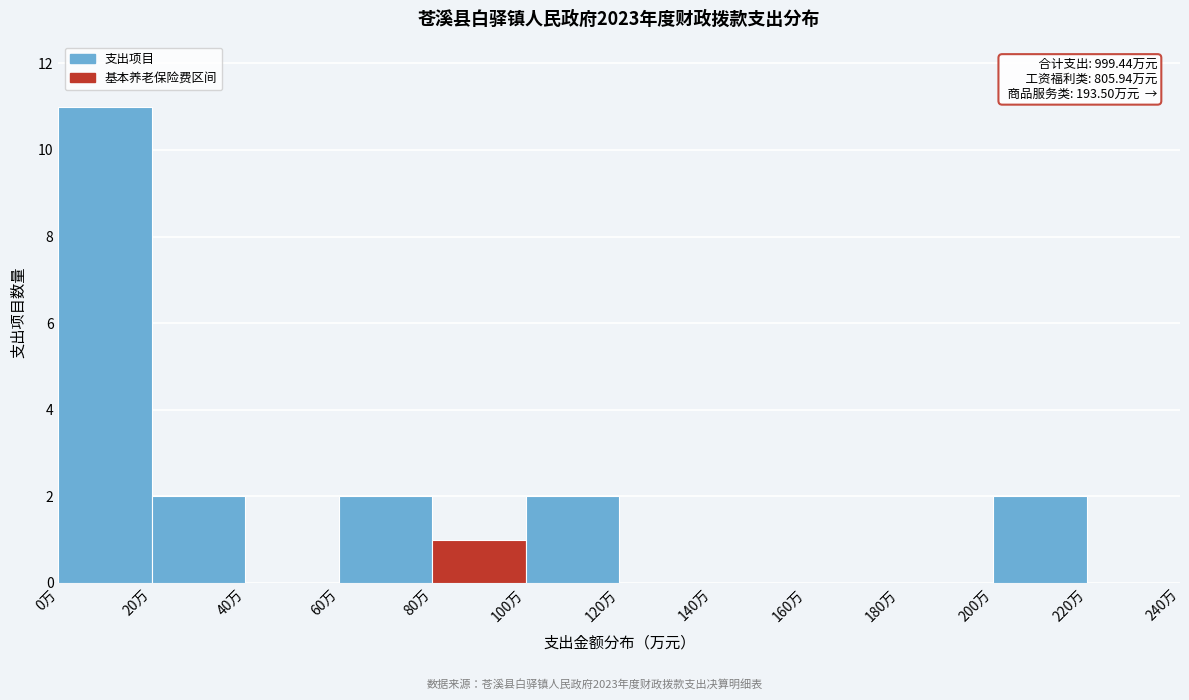

Over which range of the x-axis is the bar tallest?

0 to 20